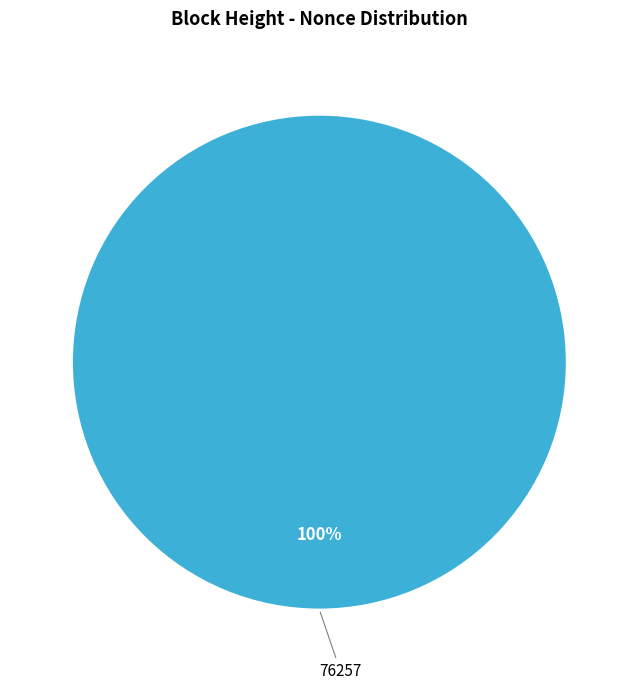

Does any single category account for the majority?

Yes